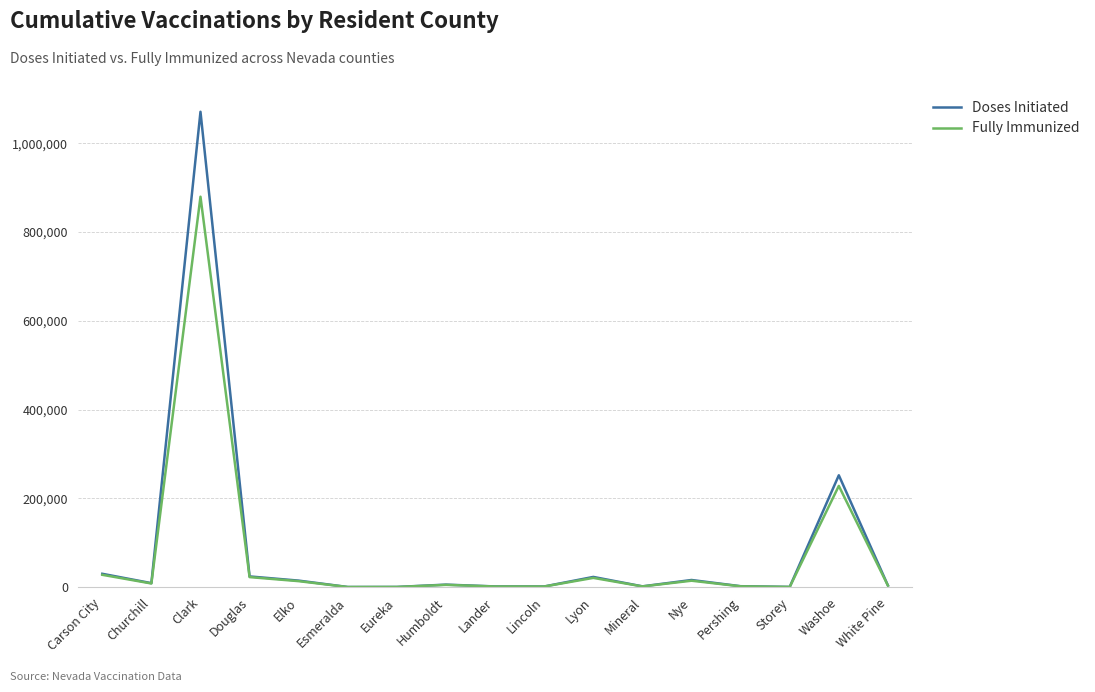

At which label does Doses Initiated reach its peak?

Clark